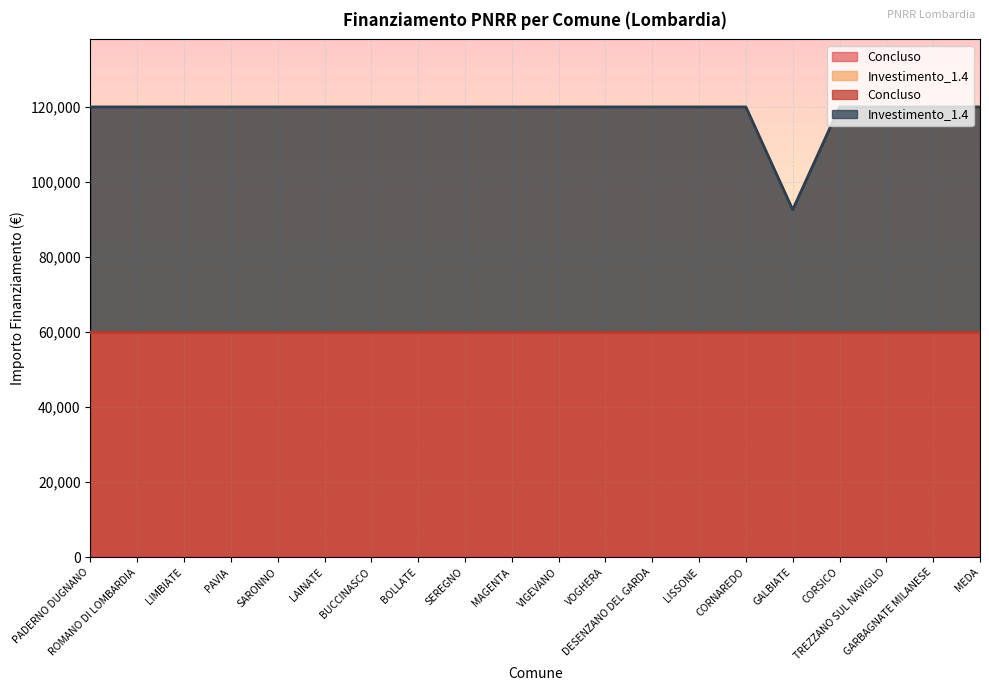

Where is the data nearest to the value 106243?

GALBIATE